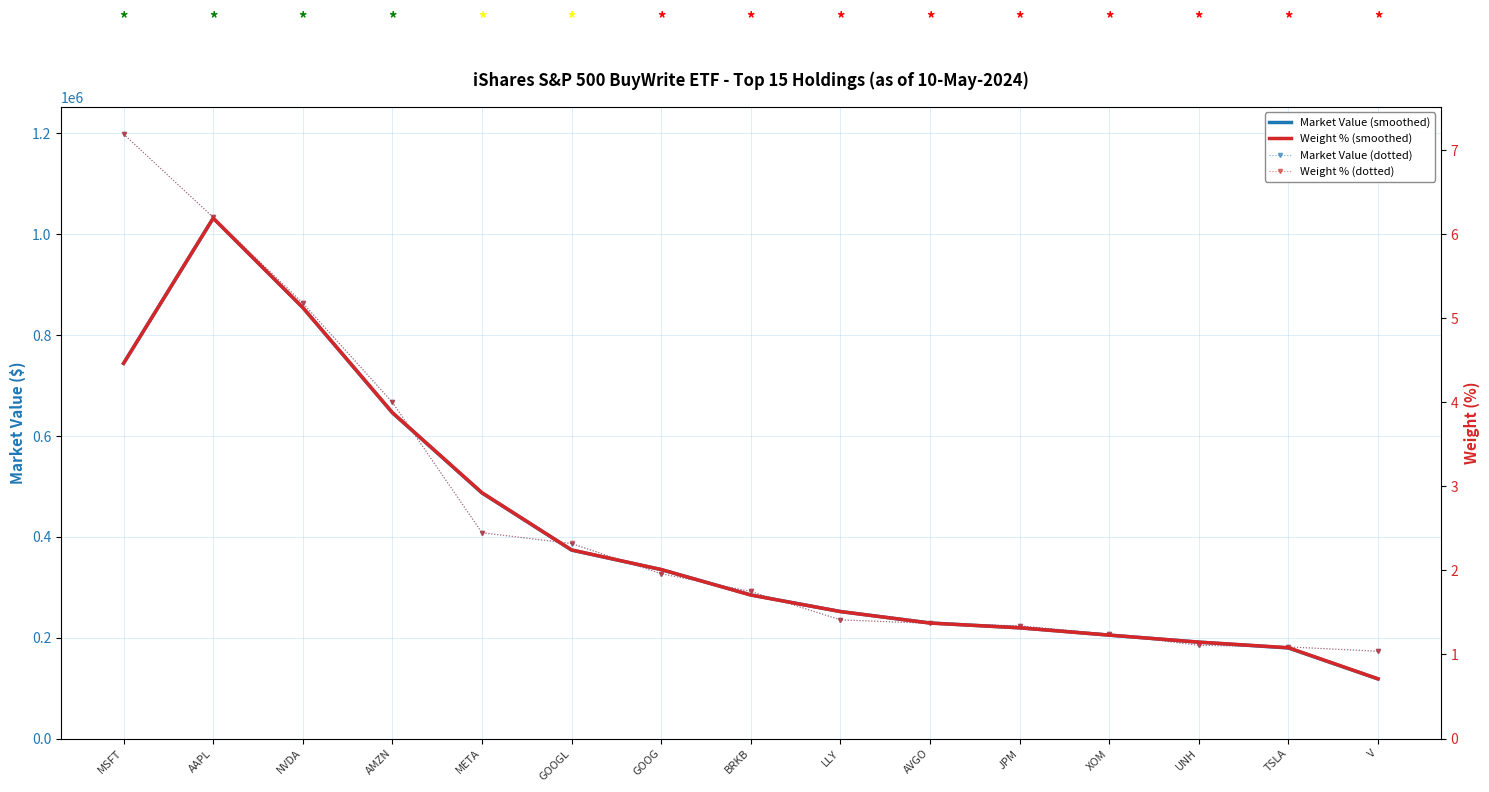

At which category is the sum across all series the highest?

AAPL